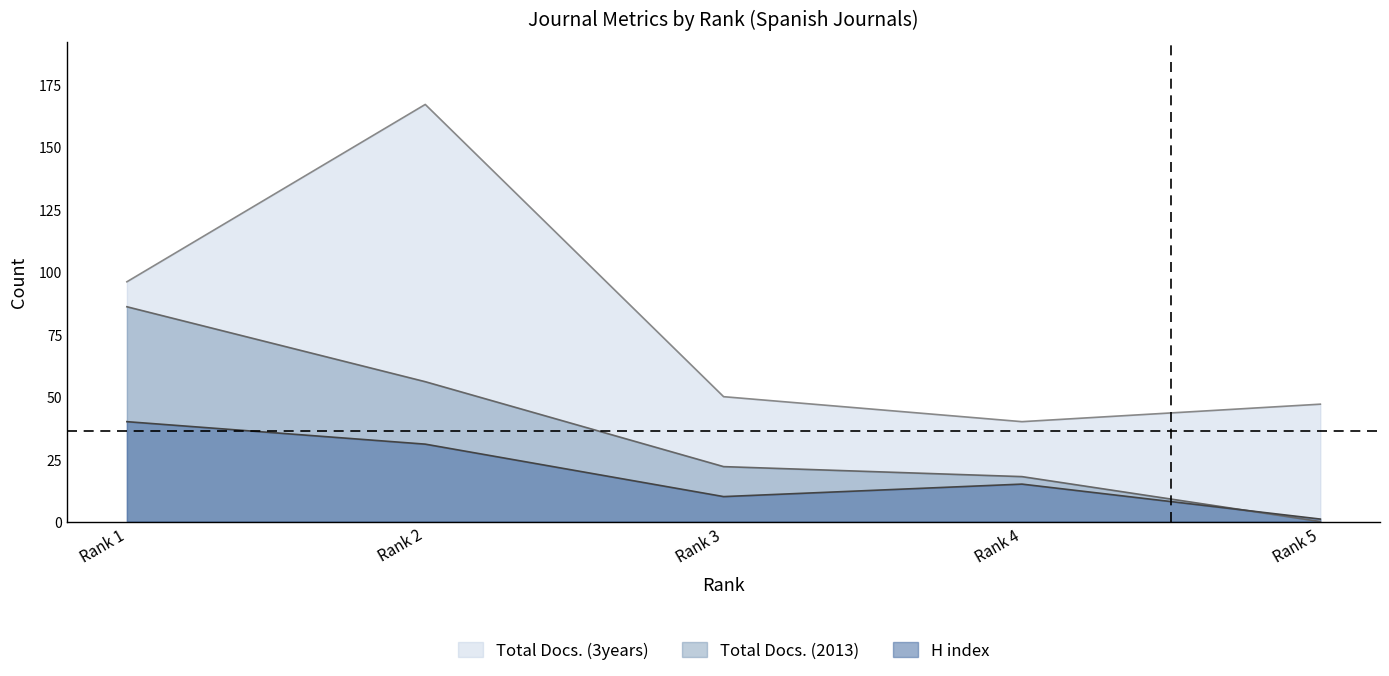

What is the total value across all series at Rank 1?

222